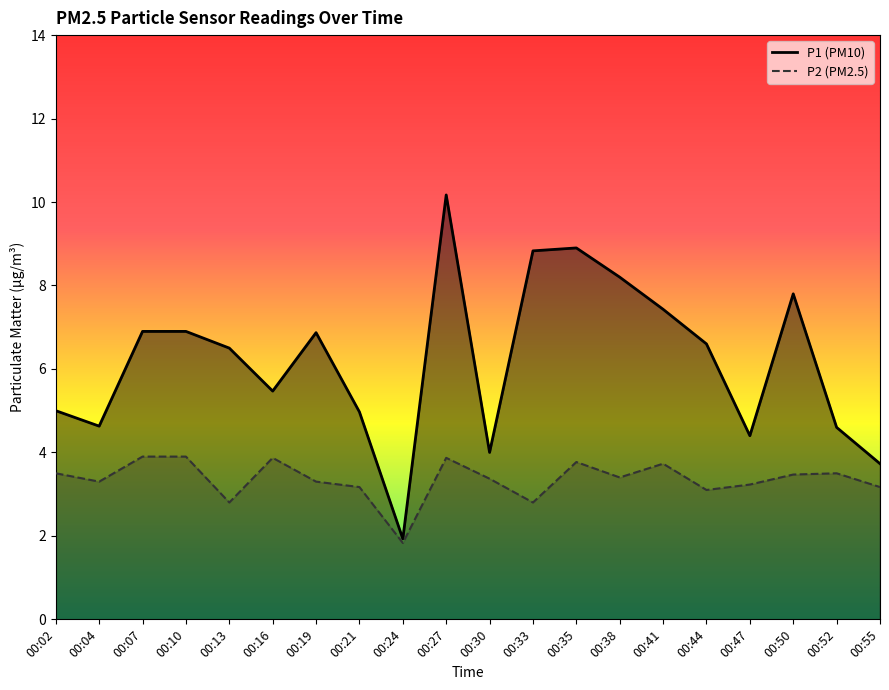

What is the difference between the second highest and second lowest values in the P1 series?

5.2